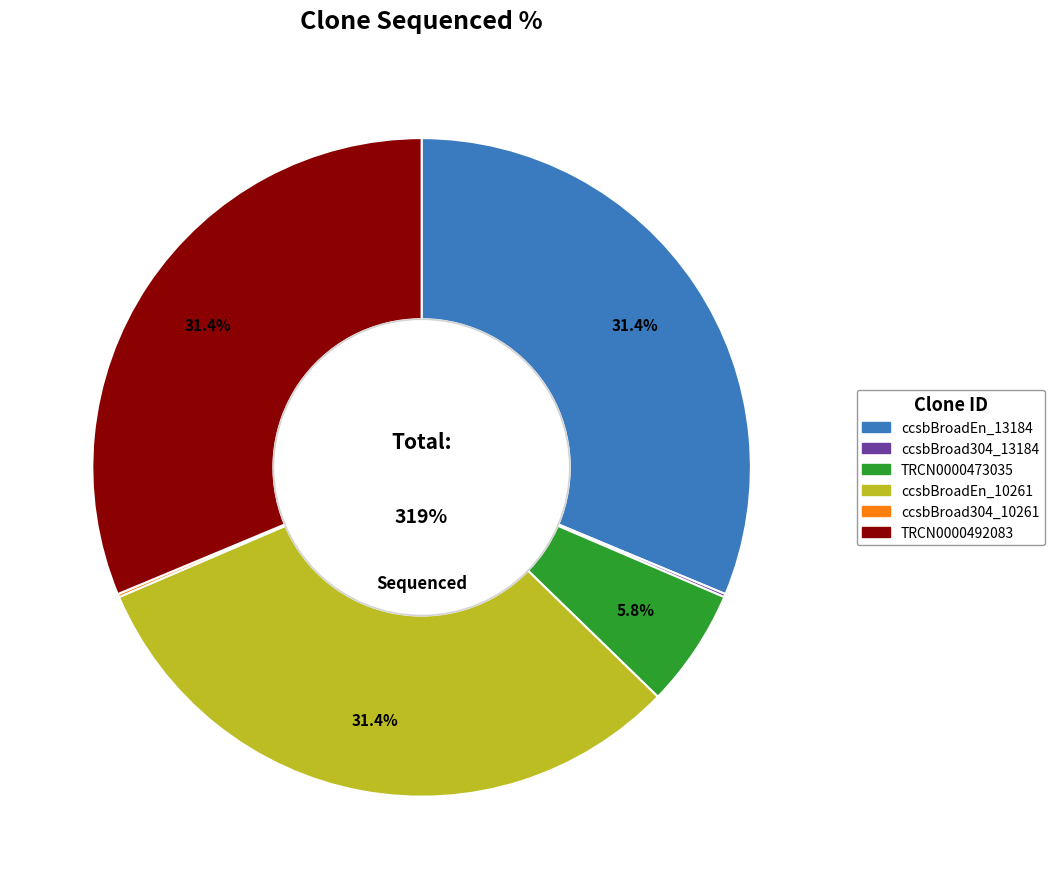

How many segments does this pie chart have?

6